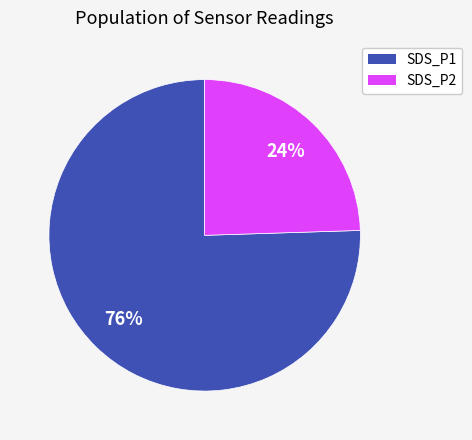

To the nearest percent, what percentage of the pie is SDS_P1?

75%